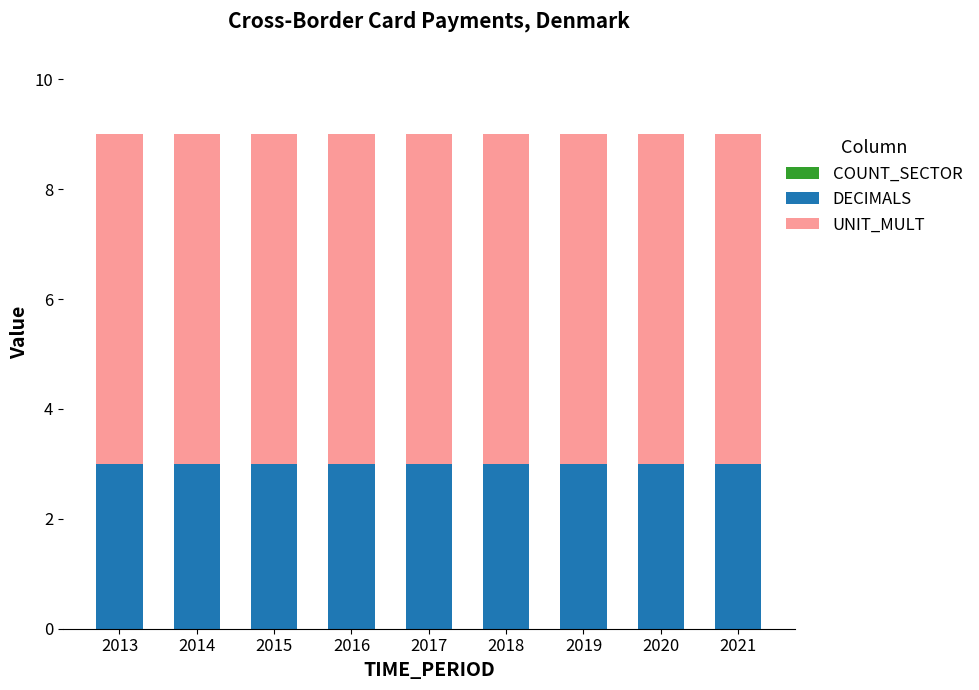

What is the value of the DECIMALS bar at the 2nd from the left?

3